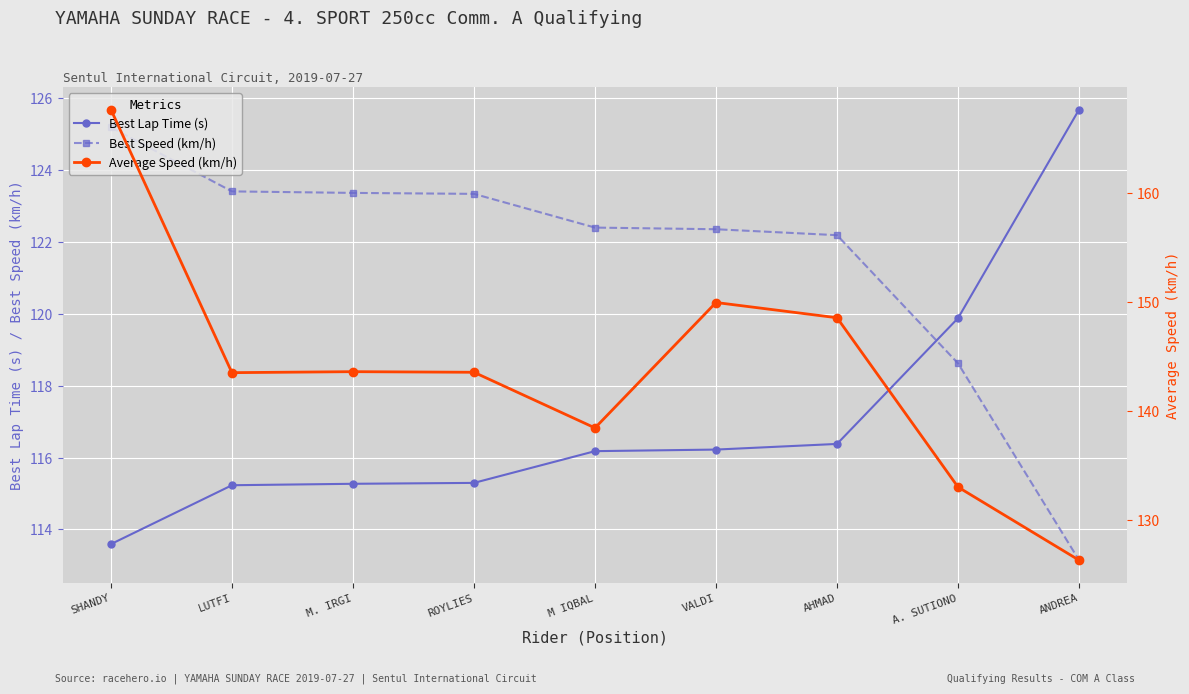

List the series in order of their peak value, highest first.

Average Speed (km/h), Best Lap Time (s), Best Speed (km/h)